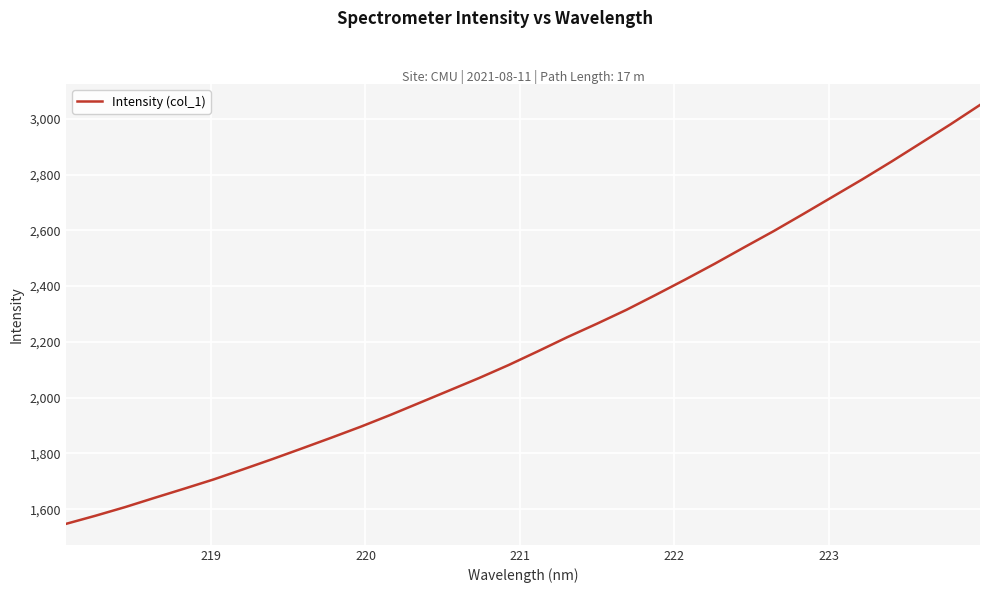

Is this an area chart (filled region under the line)?

No